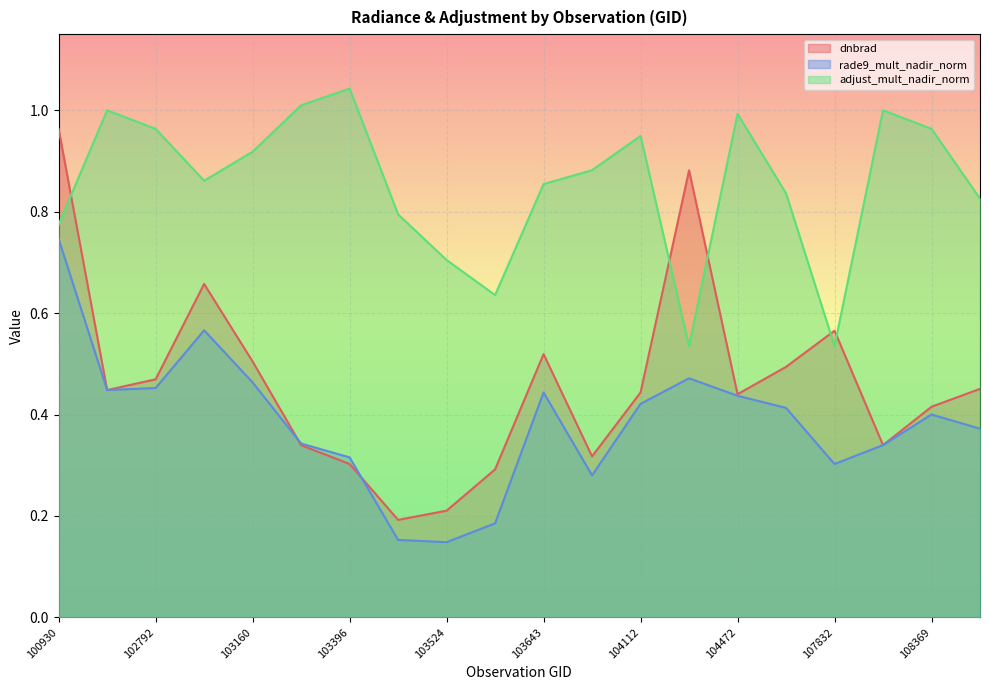

Between 103160 and 103396, which is larger?

103160